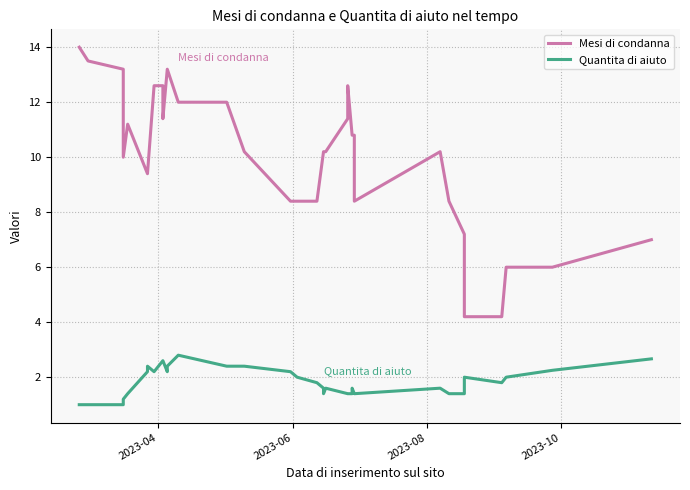

Which series has the largest total across all categories?

Mesi di condanna